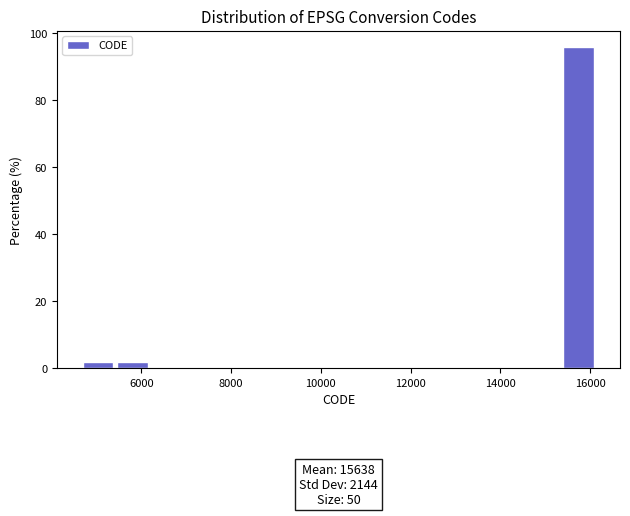

Around what value on the x-axis is the tallest bar? Give the approximate position of its centre, as read against the axis.

15800